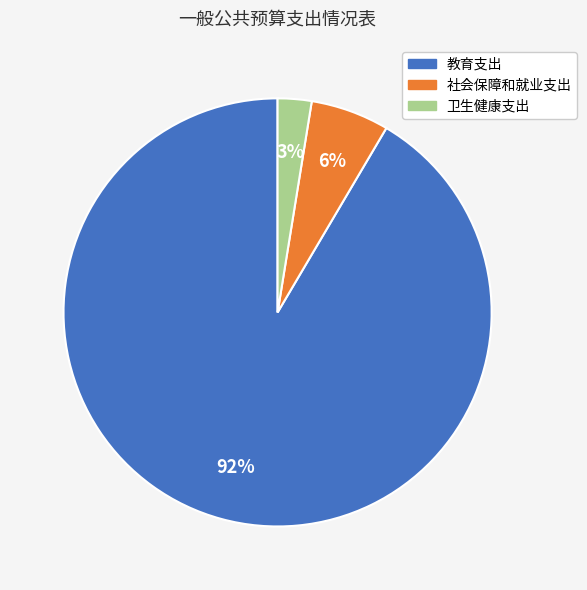

Between 社会保障和就业支出 and 教育支出, which is larger?

教育支出